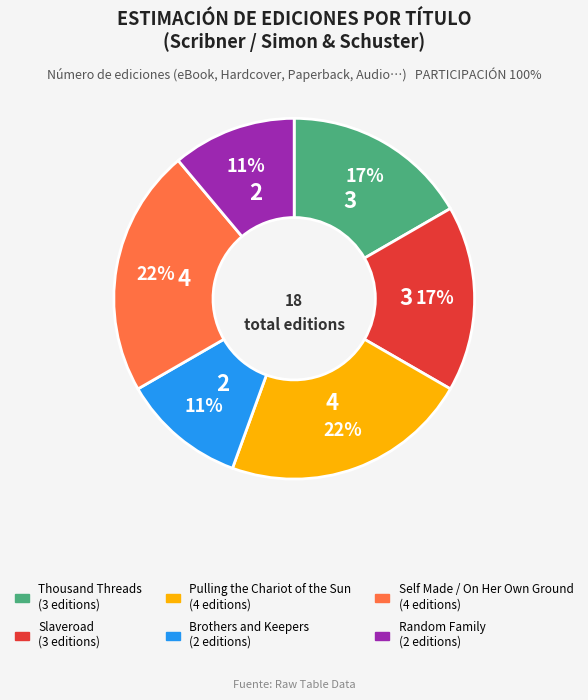

Combined, do Thousand Threads and Self Made / On Her Own Ground account for over 50%?

No